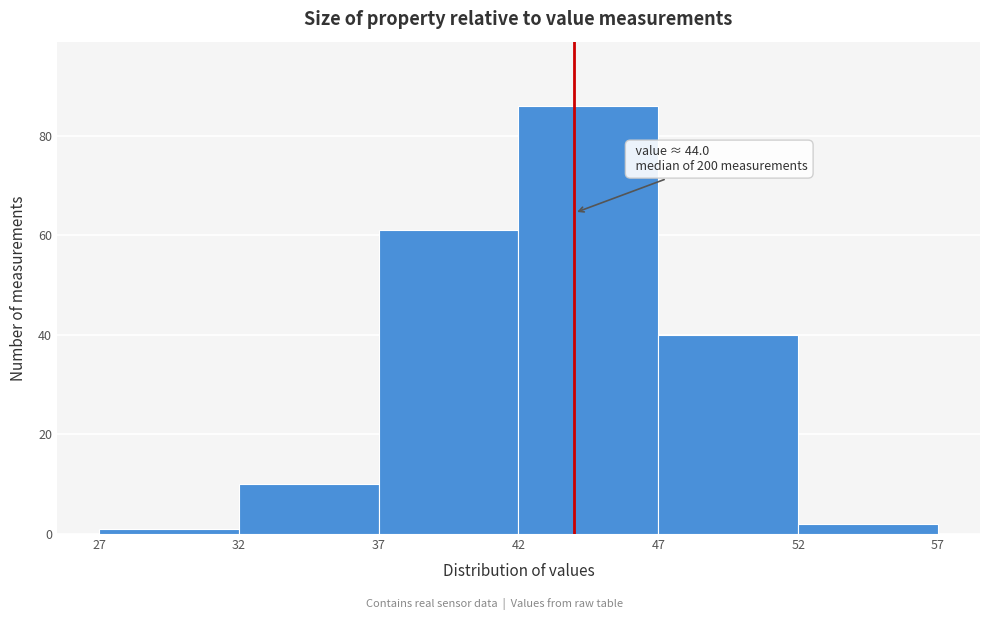

Over which range of the x-axis is the bar tallest?

42 to 47